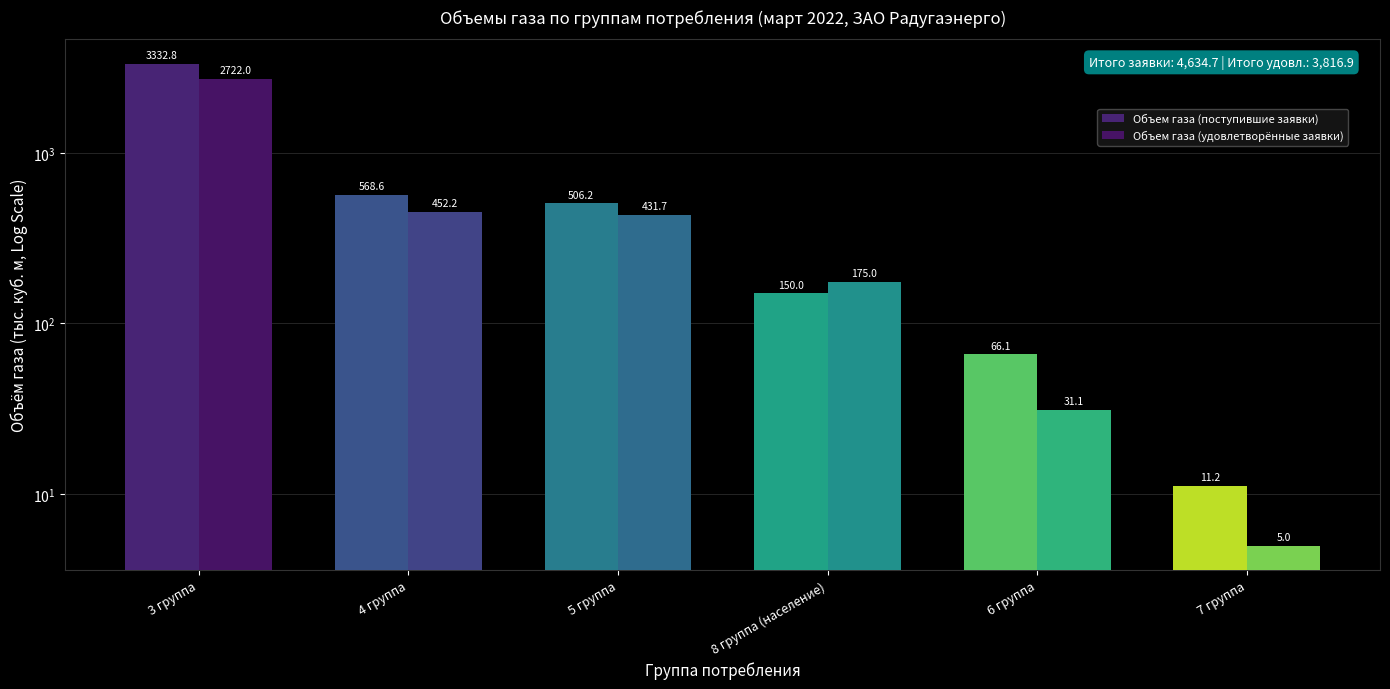

Which category has the highest value across all series?

3 группа